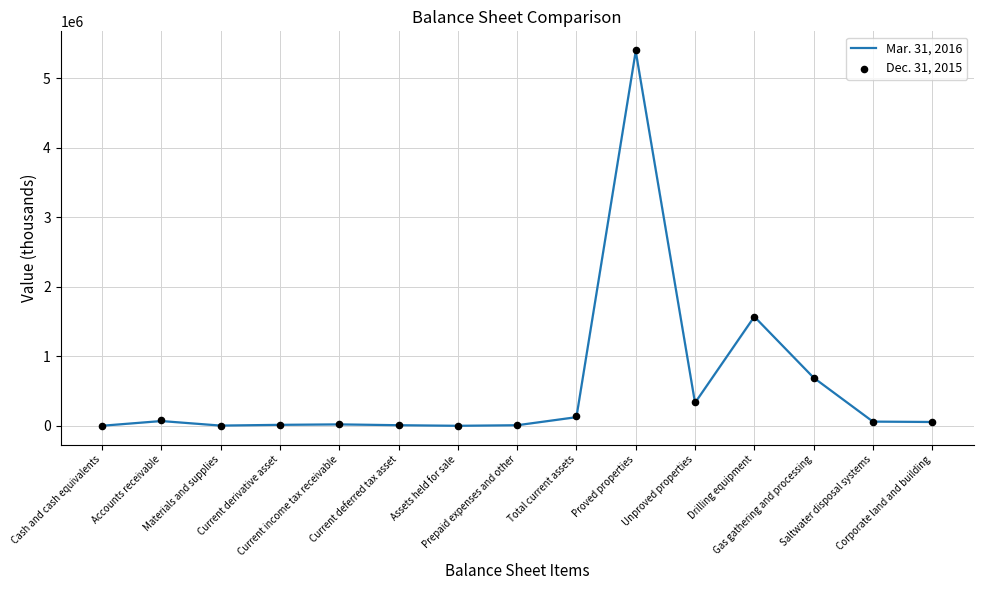

Which series contains the lowest Y value?

Mar. 31, 2016